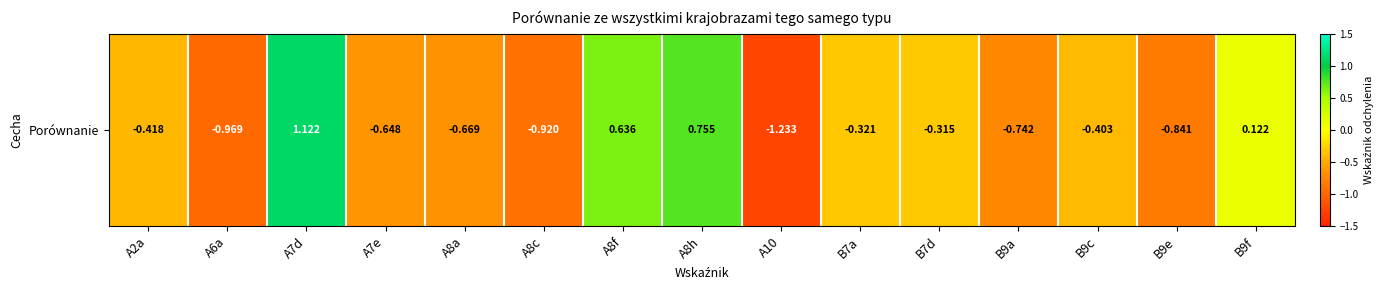

Where is the data nearest to the value 0?

B9f